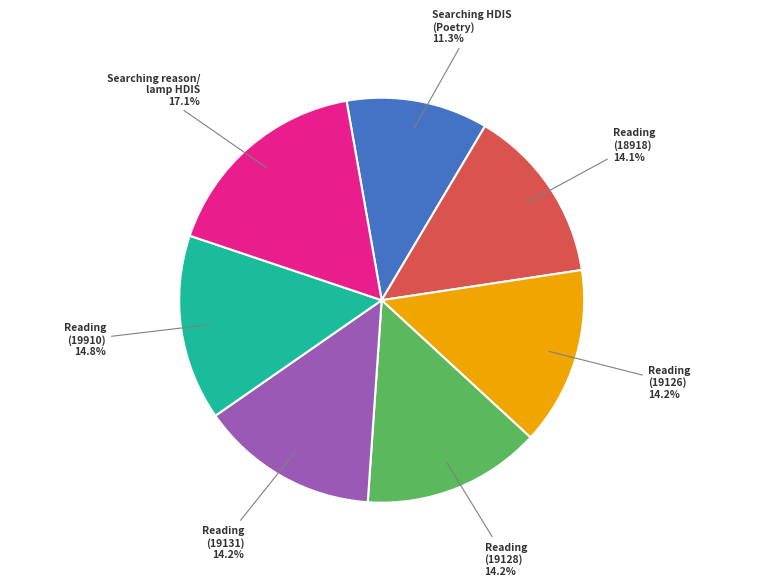

Does any single category account for the majority?

No